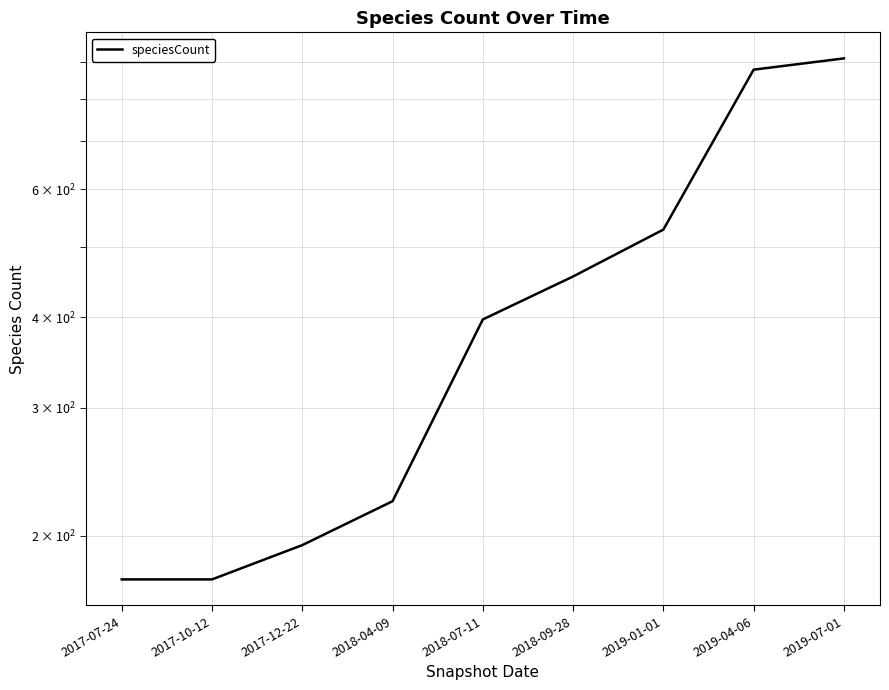

List the labels in order of value, smallest first.

2017-07-24, 2017-10-12, 2017-12-22, 2018-04-09, 2018-07-11, 2018-09-28, 2019-01-01, 2019-04-06, 2019-07-01